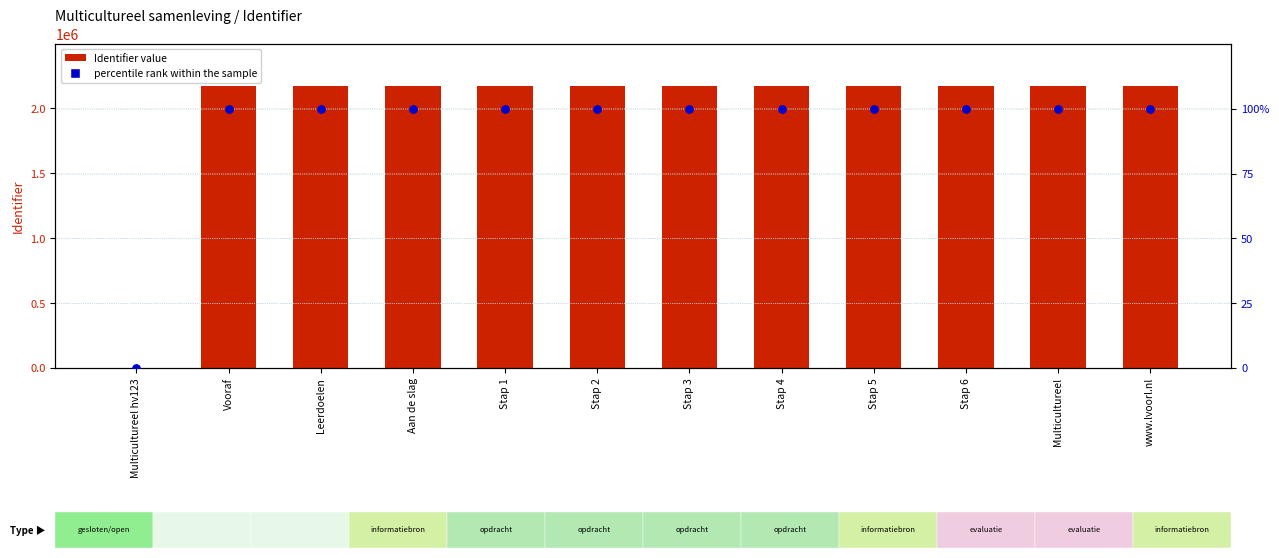

Which series contains the lowest Y value?

Identifier (count)